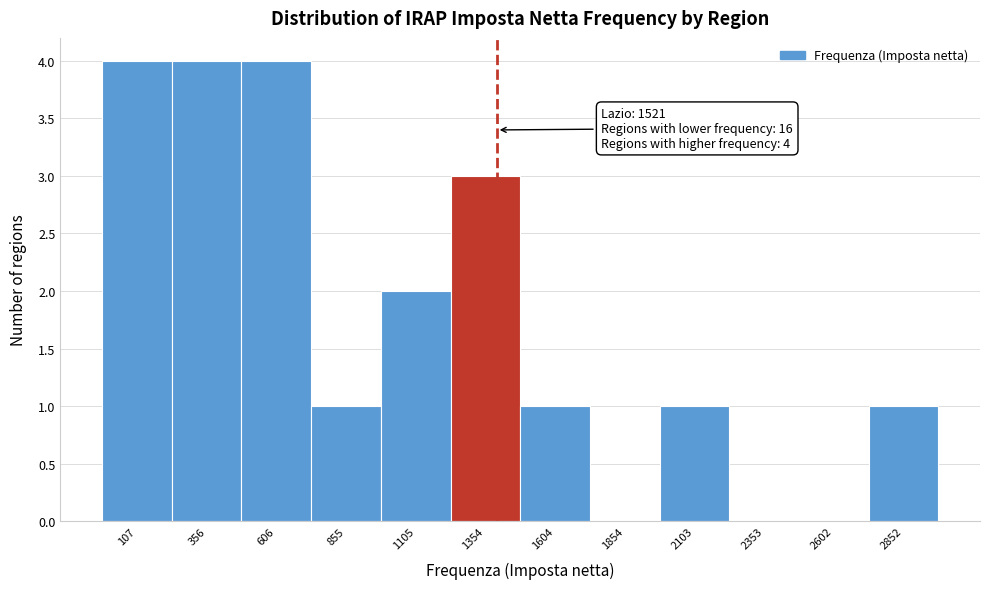

Reading left to right, what are all the values shown in this chart?

107=4	356=4	606=4	855=1	1105=2	1354=3	1604=1	1854=0	2103=1	2353=0	2602=0	2852=1